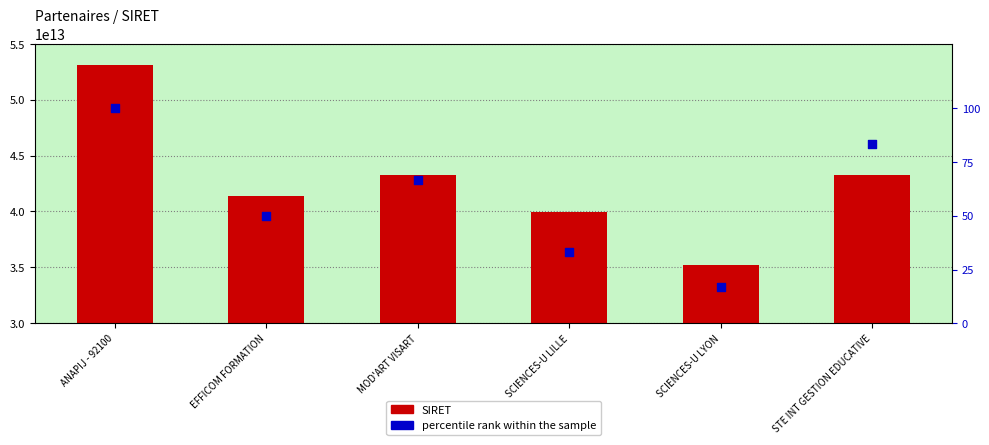

Is the value of SIRET at MOD'ART VISART greater than the value of percentile rank within the sample at ANAPIJ - 92100?

Yes